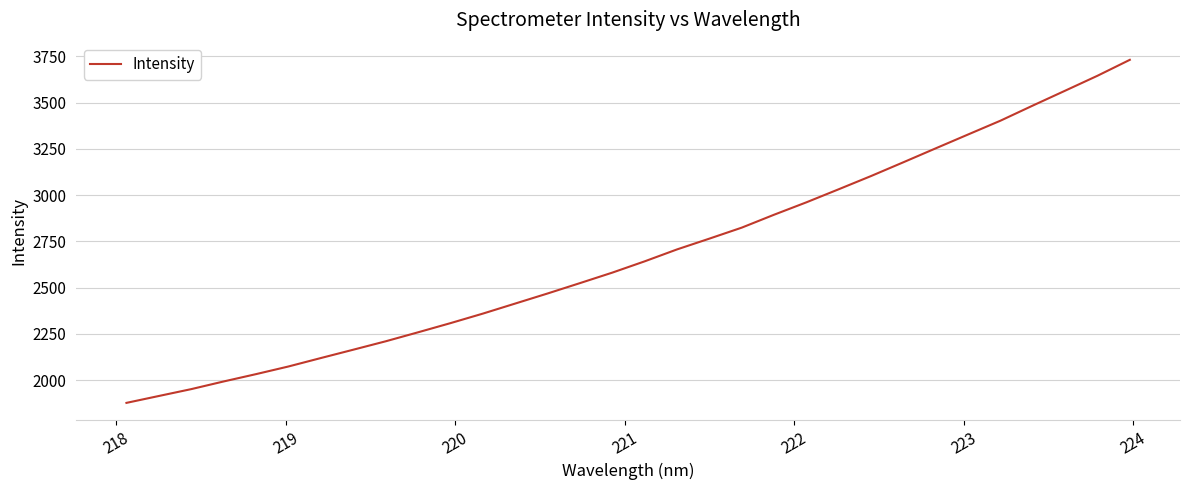

What is the minimum value shown in the chart?

1877.0